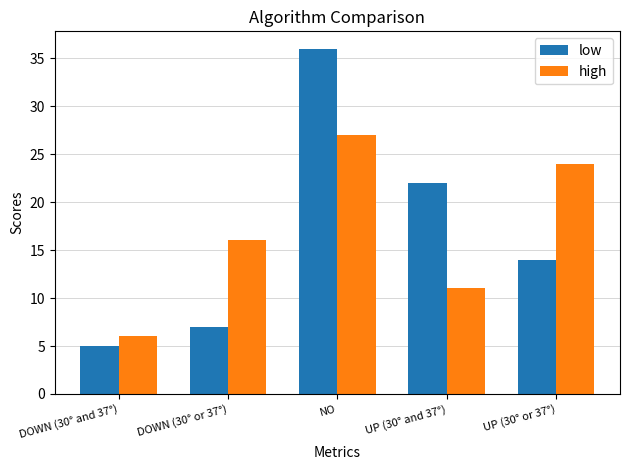

Is the value of low at DOWN (30° and 37°) greater than the value of high at DOWN (30° and 37°)?

No